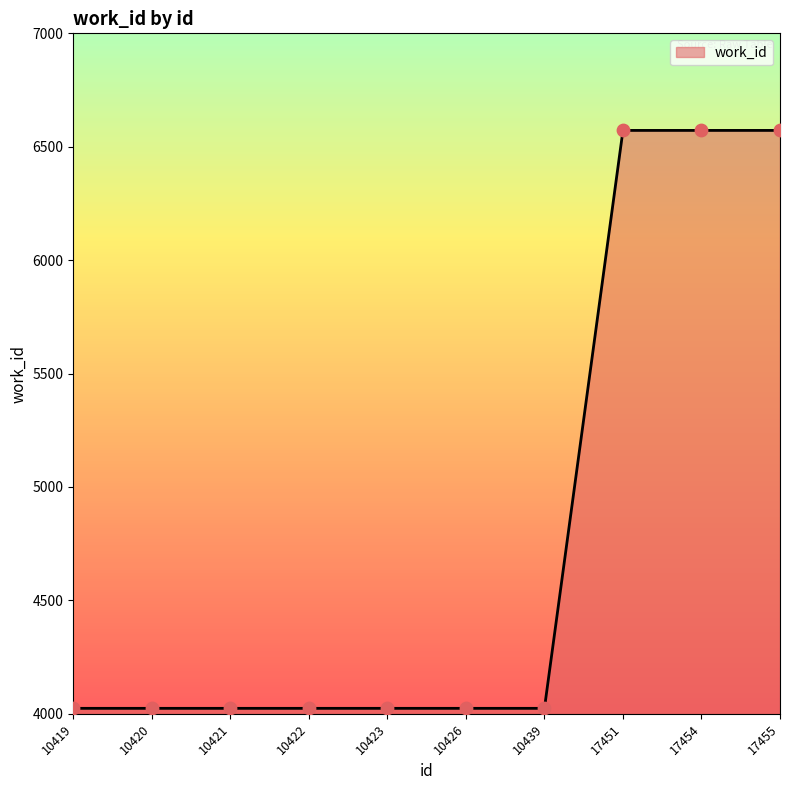

What is the ratio of the value at 10421 to the value at 10422?

1.0